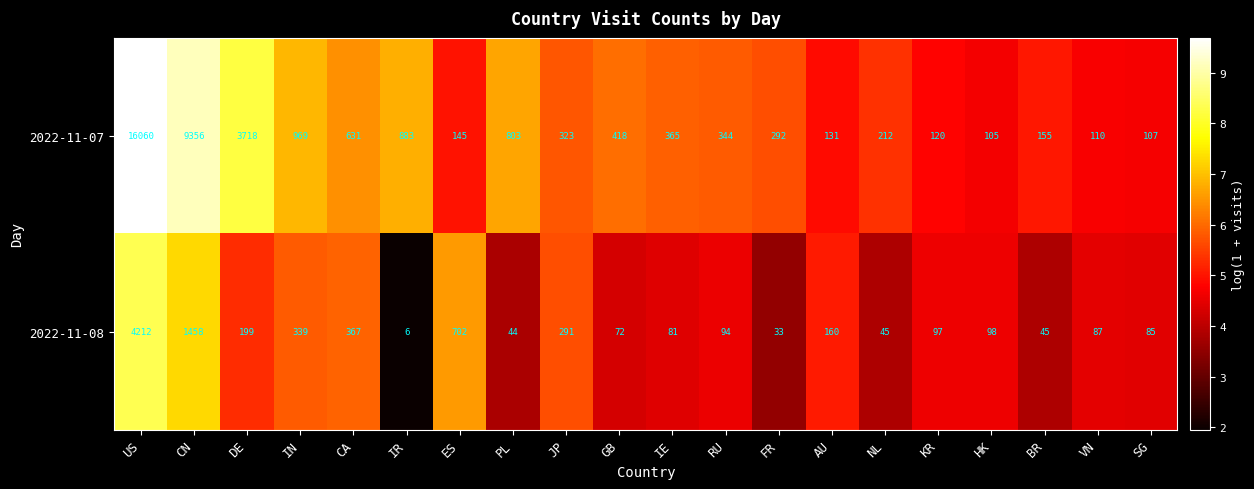

At which category is the sum across all series the highest?

US